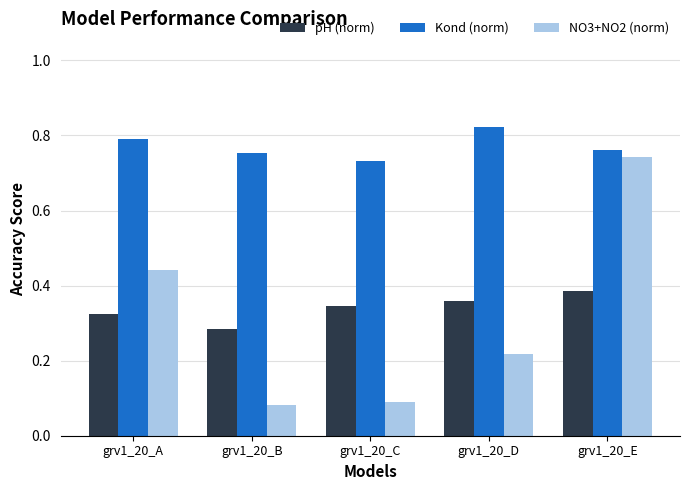

Is the value of pH (norm) at grv1_20_D greater than the value of Kond (norm) at grv1_20_D?

No